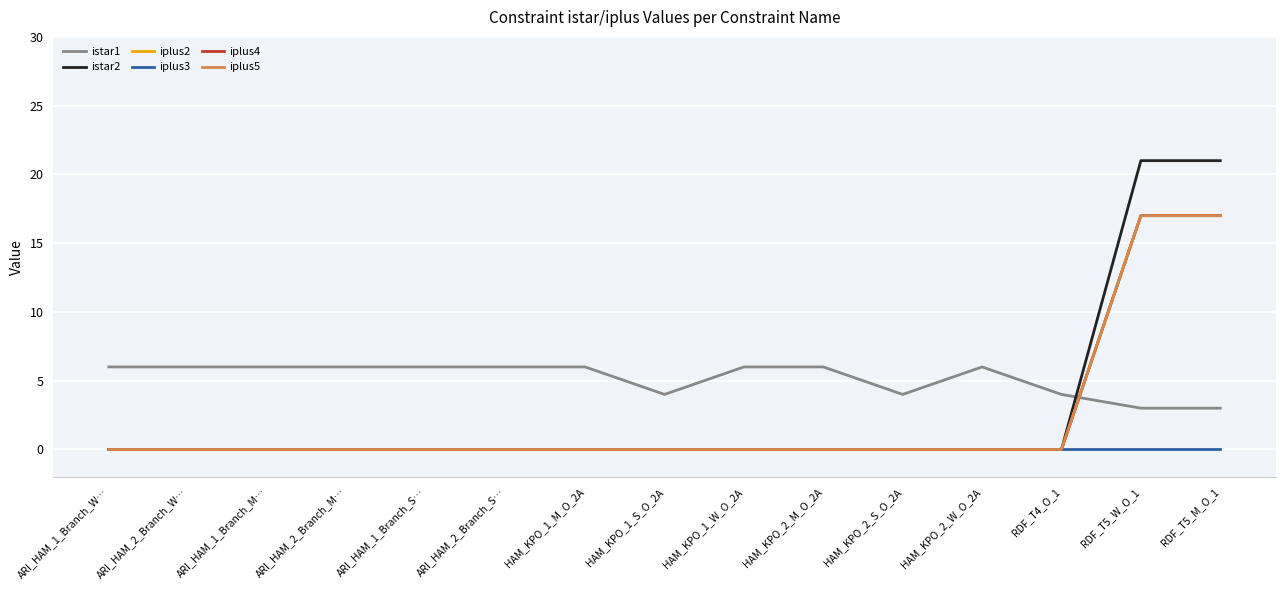

What is the label of the 14th point from the left?

RDF_T5_W_O_1